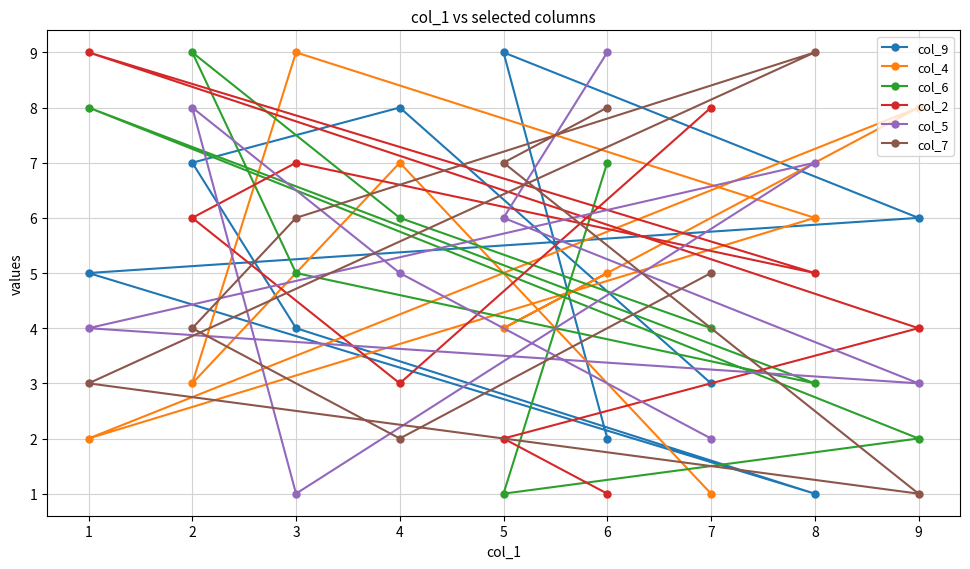

After their last crossing, which series has the higher values: col_5 or col_9?

col_5